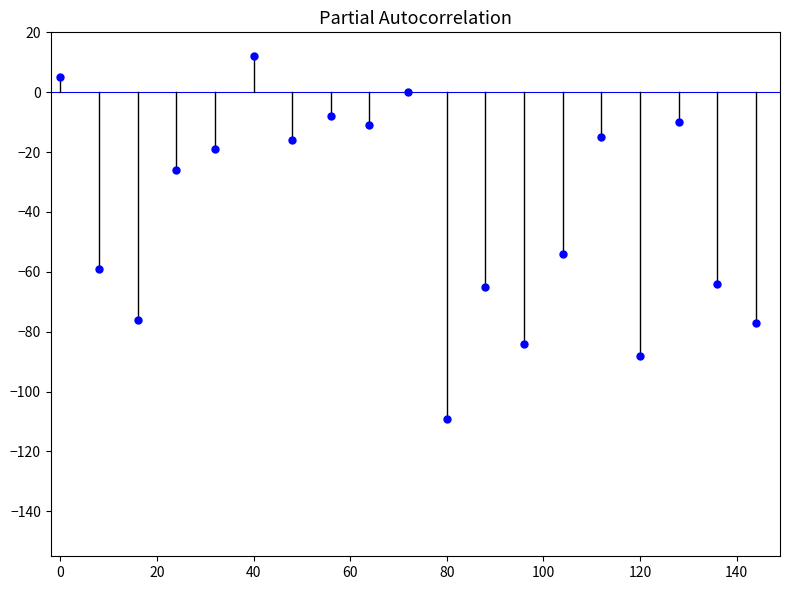

How many distinct data groups are displayed?

6